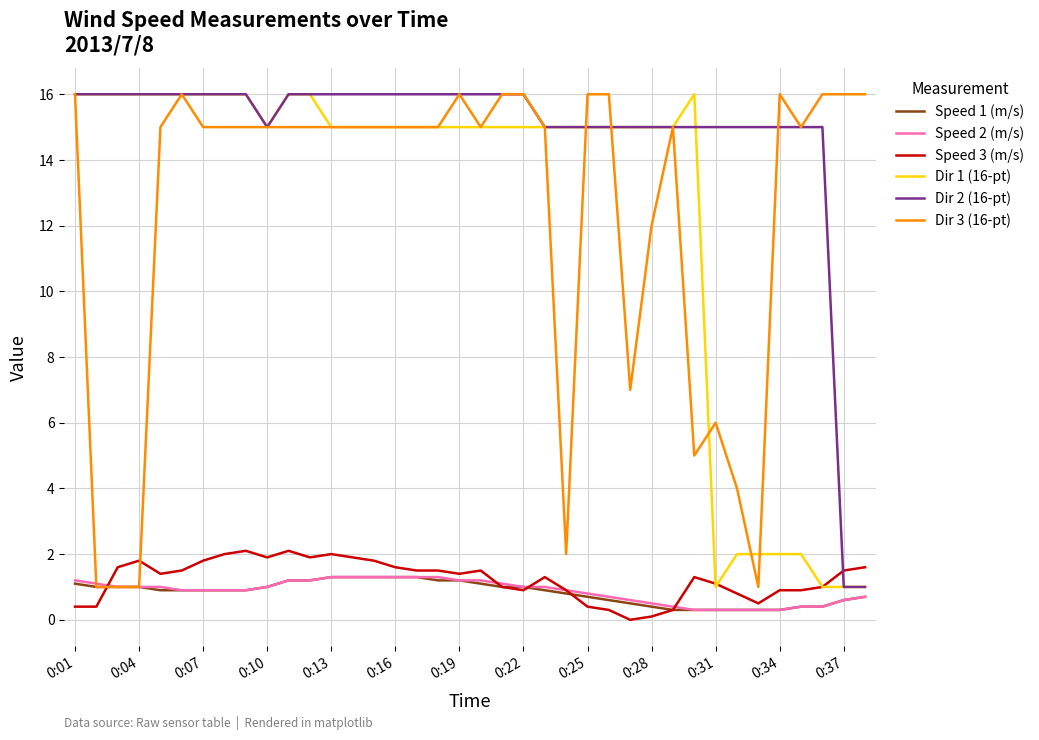

True or false: Speed 2 (m/s) and Dir 1 (16-pt) intersect in this chart.

False